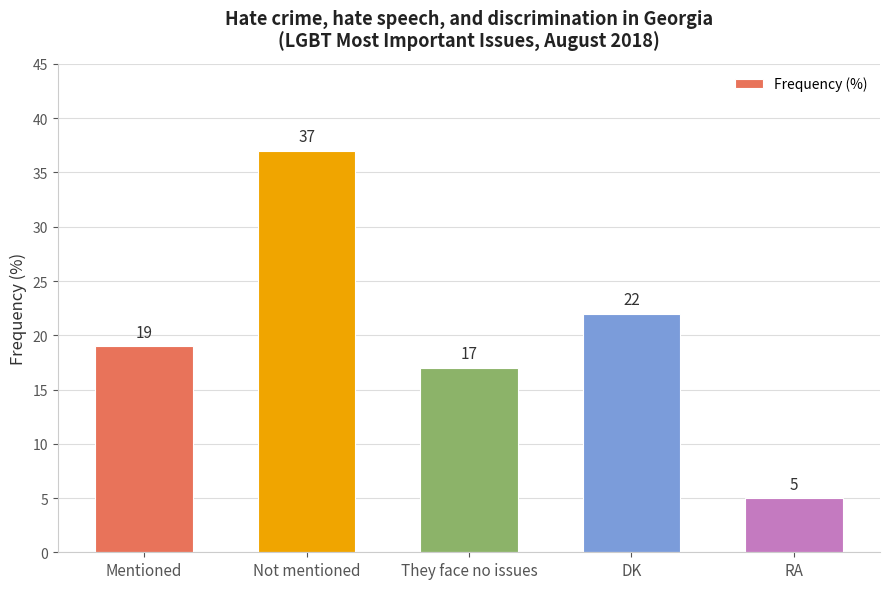

The value at DK is 22. True or false?

True